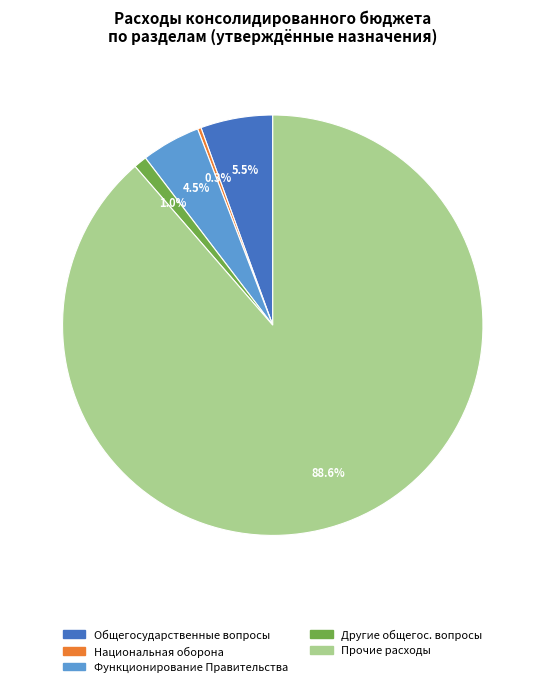

Is there a majority slice in this chart?

Yes